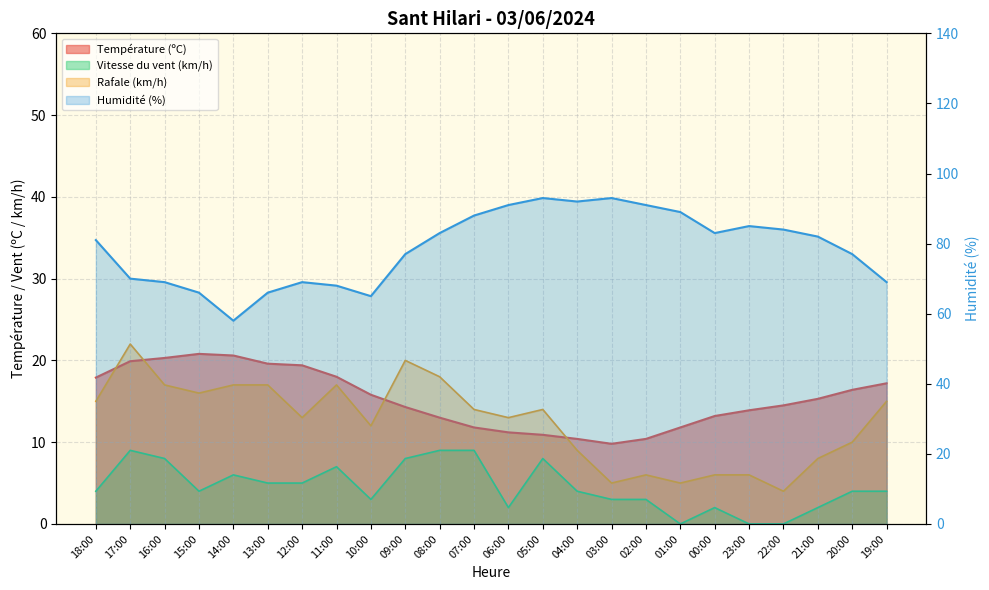

Is it true that Température (ºC) equals 17.2 at 19:00?

True